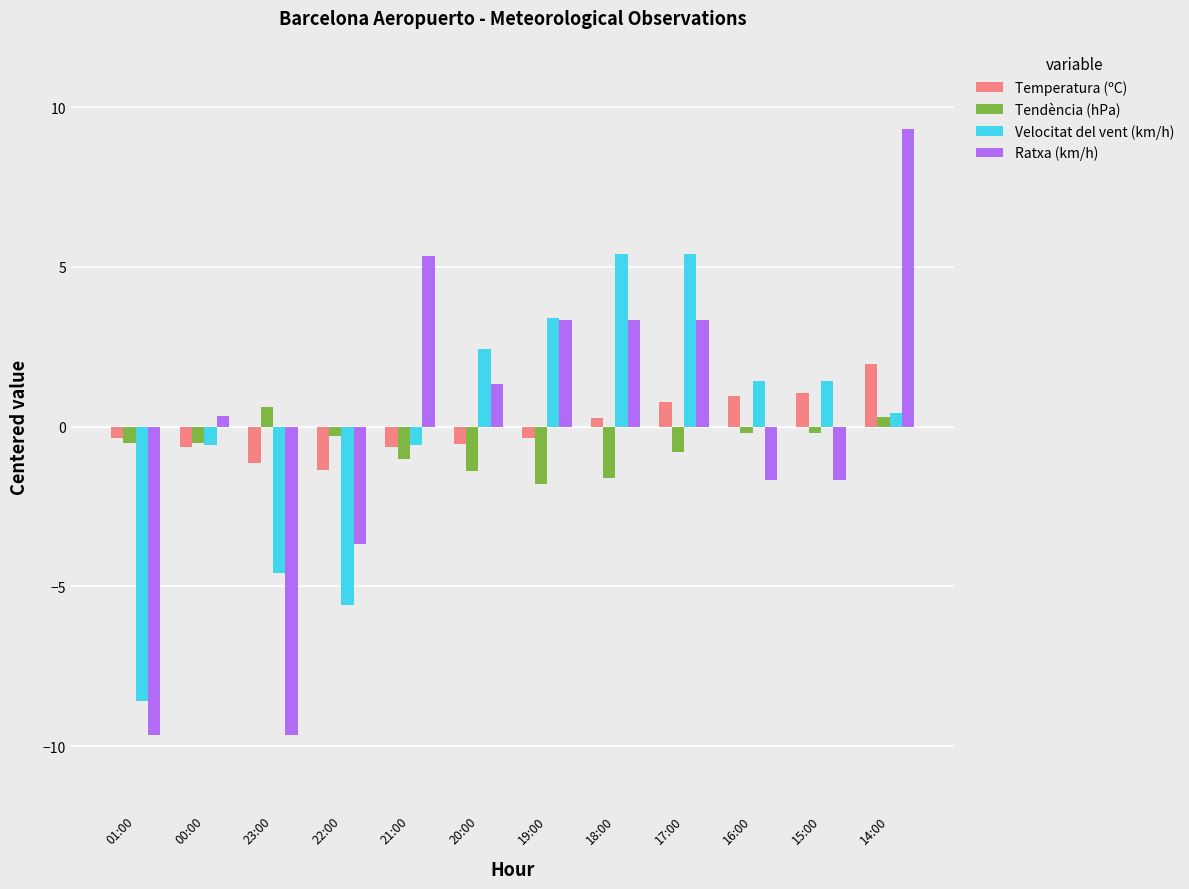

How many data points in Temperatura (ºC) are above 0?

5